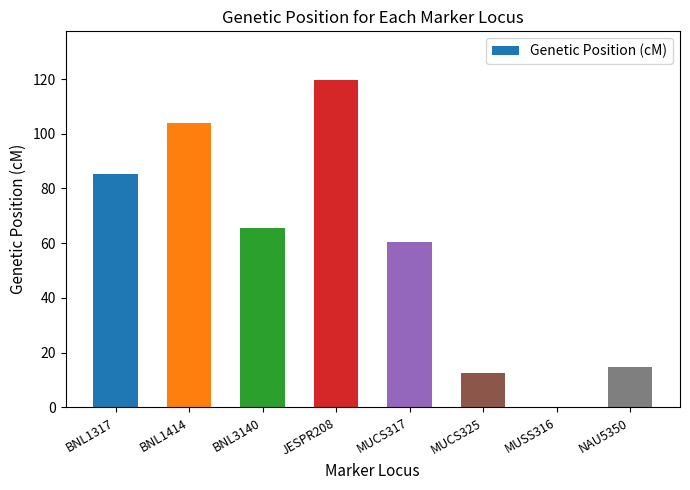

Between MUCS325 and JESPR208, which is larger?

JESPR208